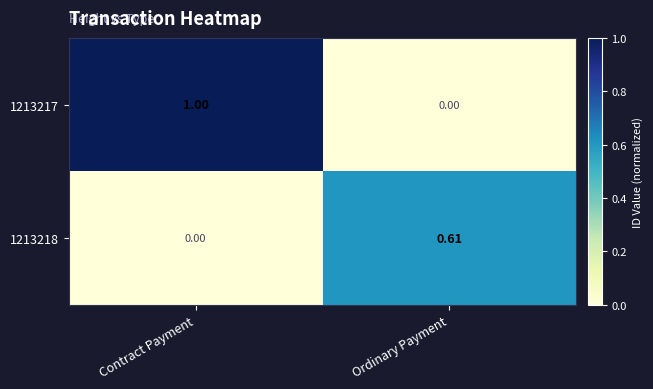

Which series has the largest total across all categories?

1213217